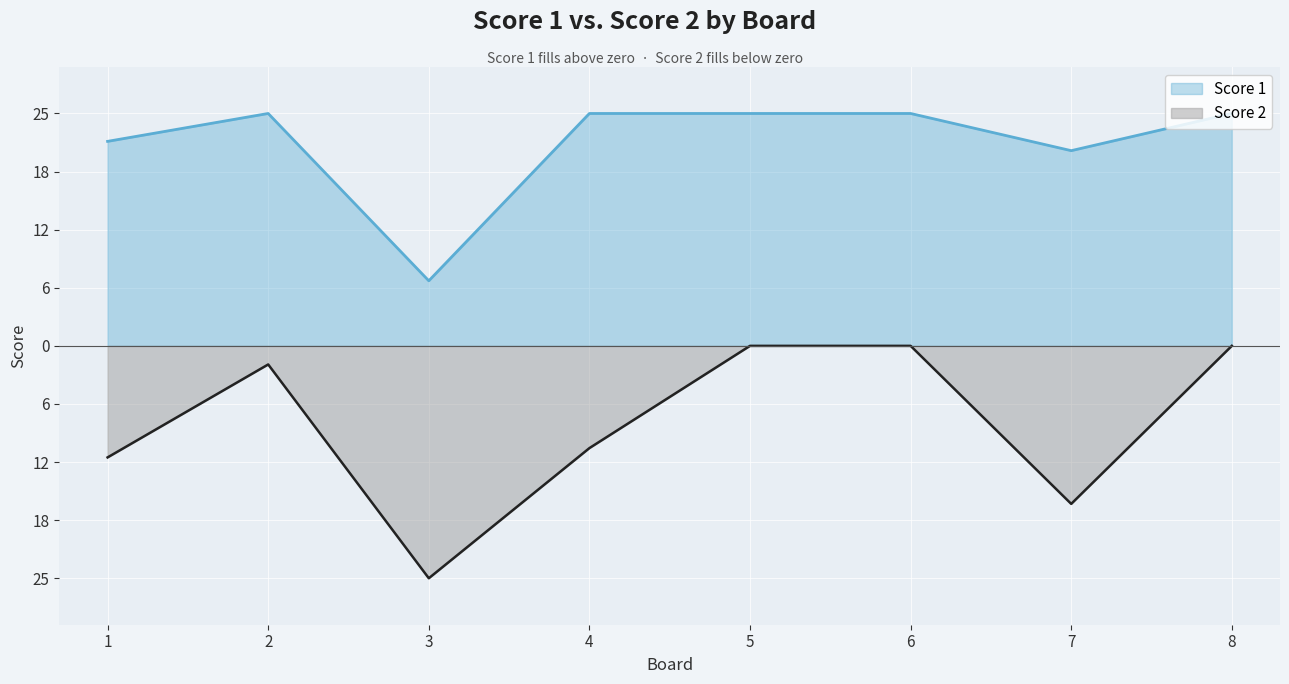

What is the difference between the second highest and minimum values in the Score 2 series?

25